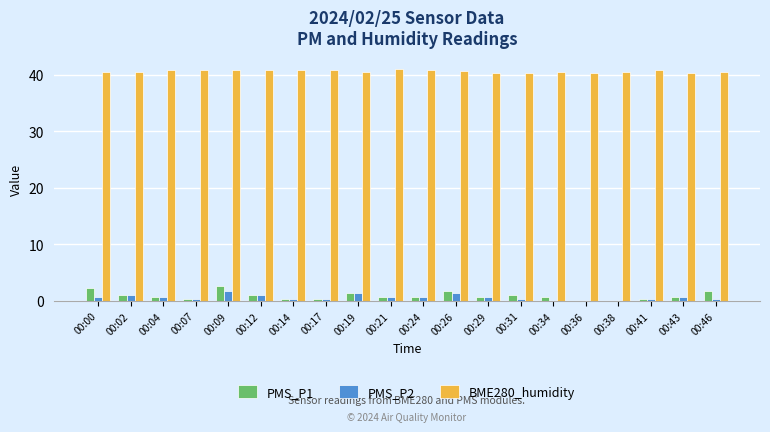

Which series has the largest total across all categories?

BME280_humidity